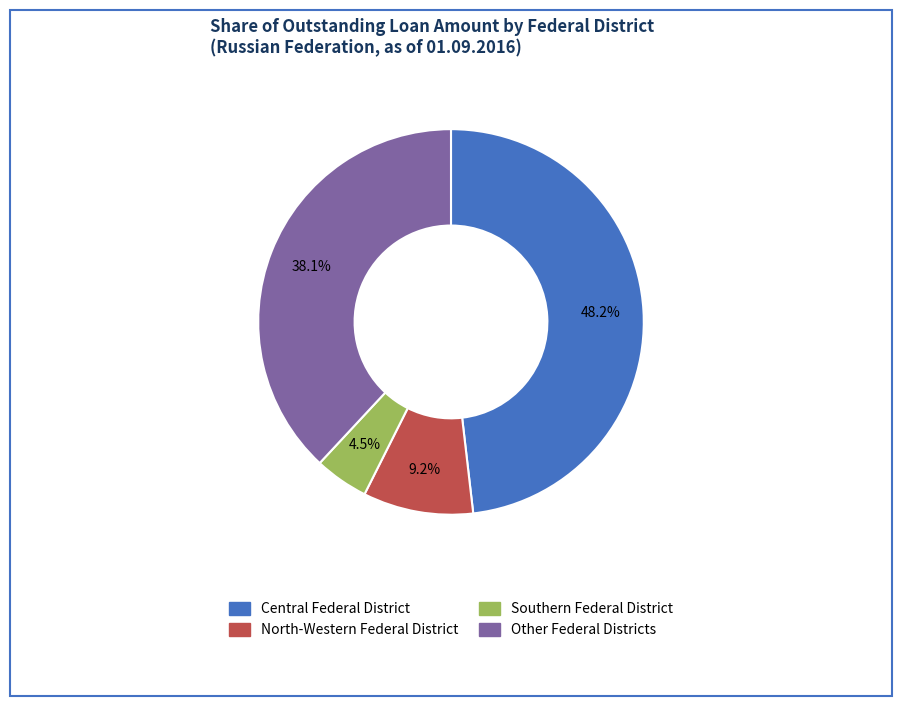

Is there a majority slice in this chart?

No